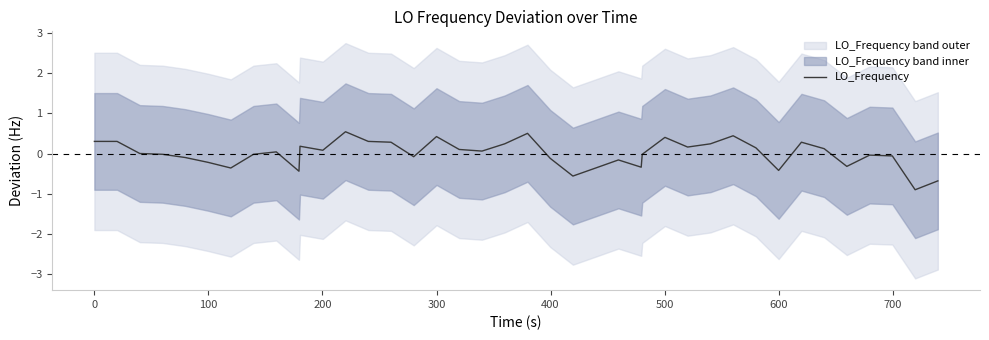

What is the highest value of the LO_Frequency series?

0.5